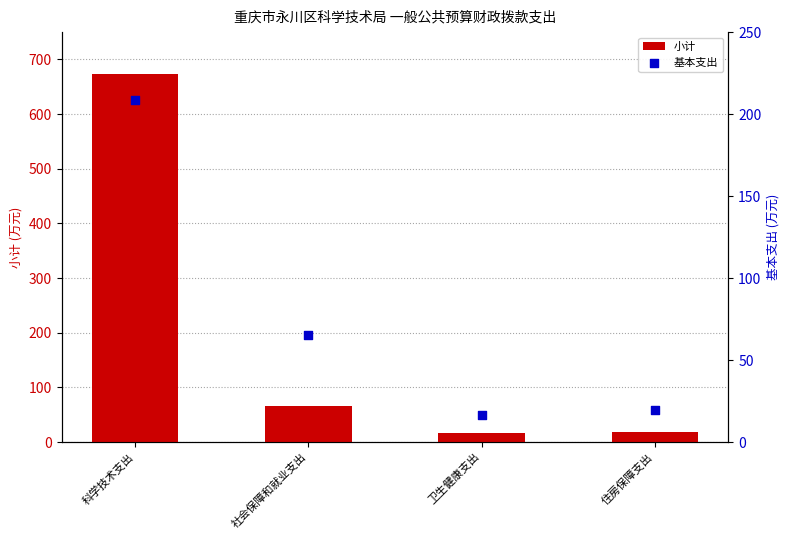

Which series has the widest spread of Y values?

小计